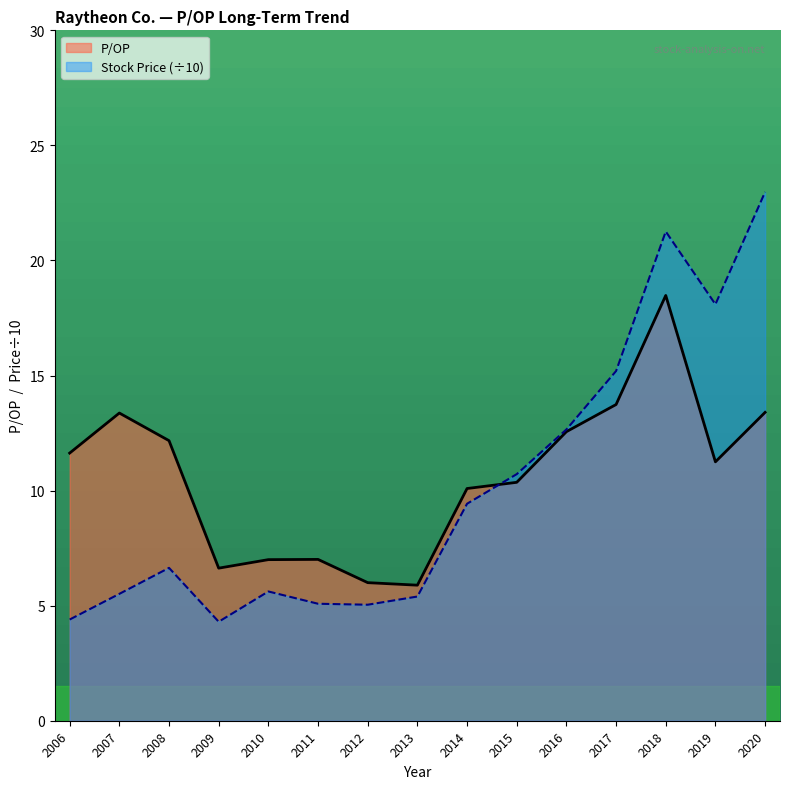

List the labels in order of P/OP value, smallest first.

2013, 2012, 2009, 2010, 2011, 2014, 2015, 2019, 2006, 2008, 2016, 2007, 2020, 2017, 2018